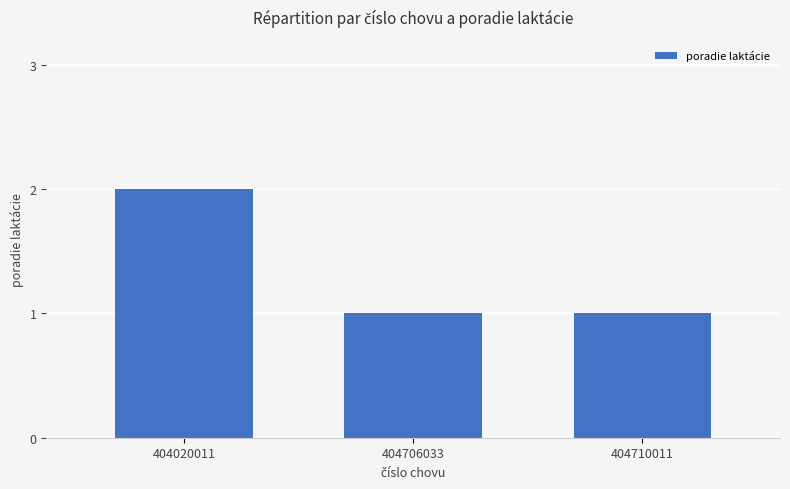

Is it true that the value at 404020011 is 2?

True